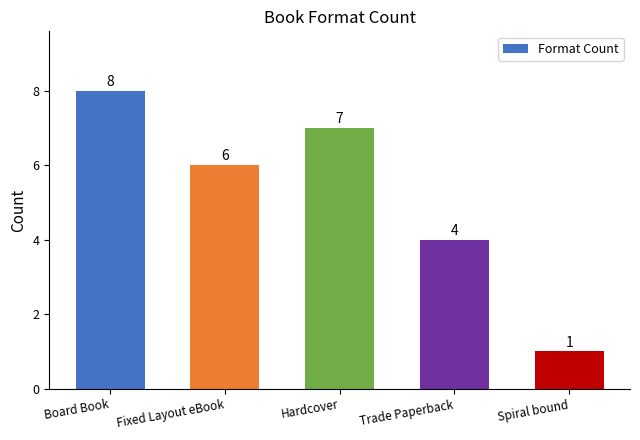

Which label corresponds to the largest value in the chart?

Board Book